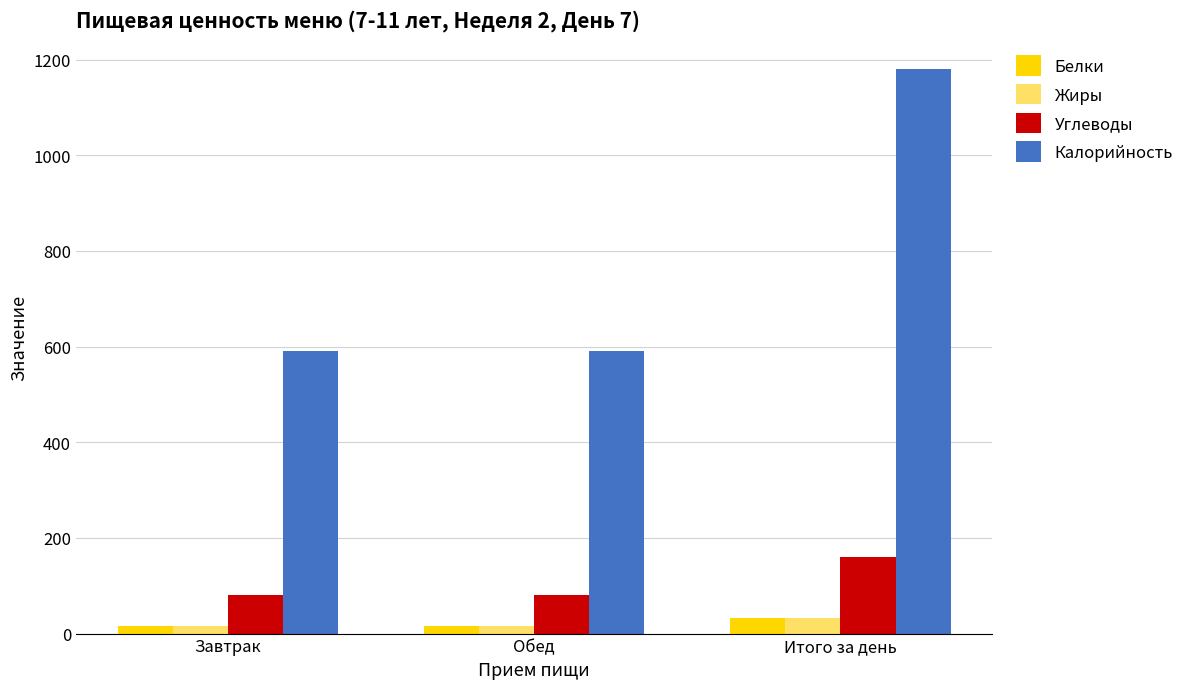

The value of Углеводы at Обед is 140.9. True or false?

False